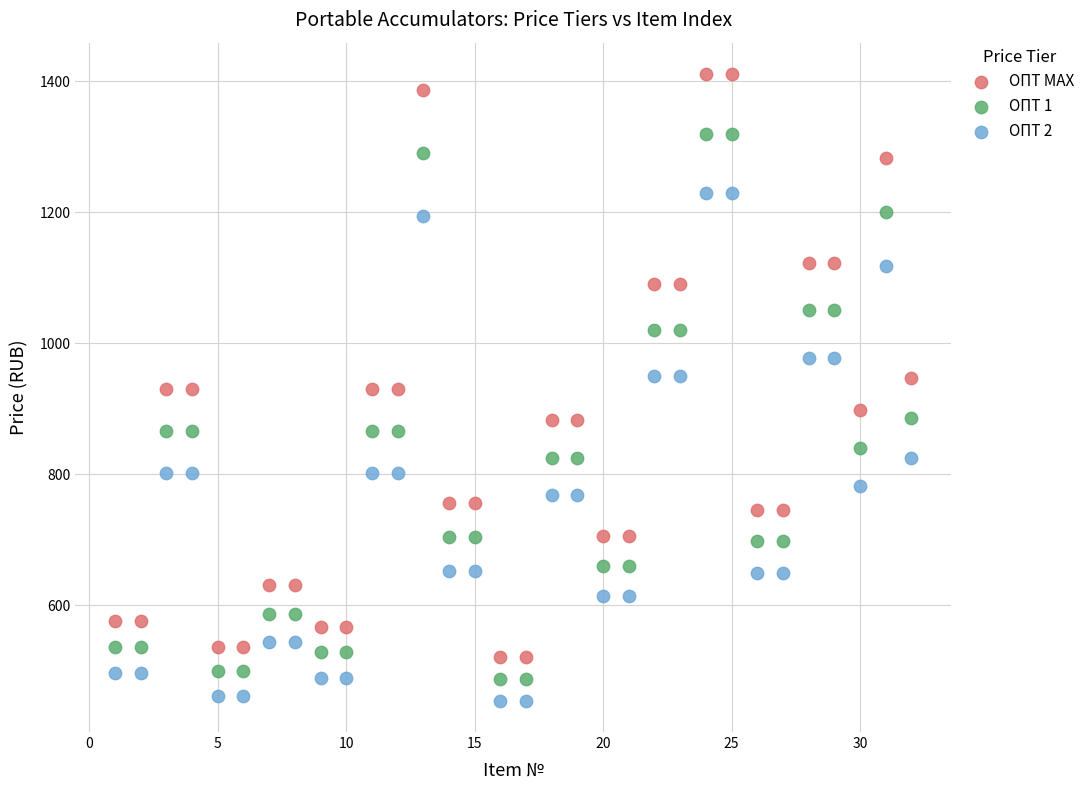

What is the X range (max minus min) for the scatter plot?

31.0